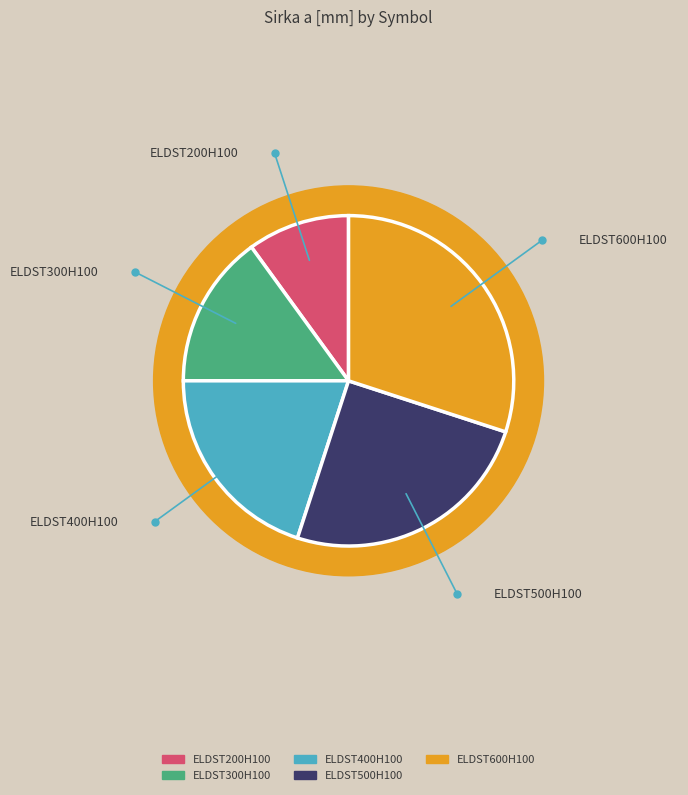

Is ELDST300H100 the majority of the pie?

No